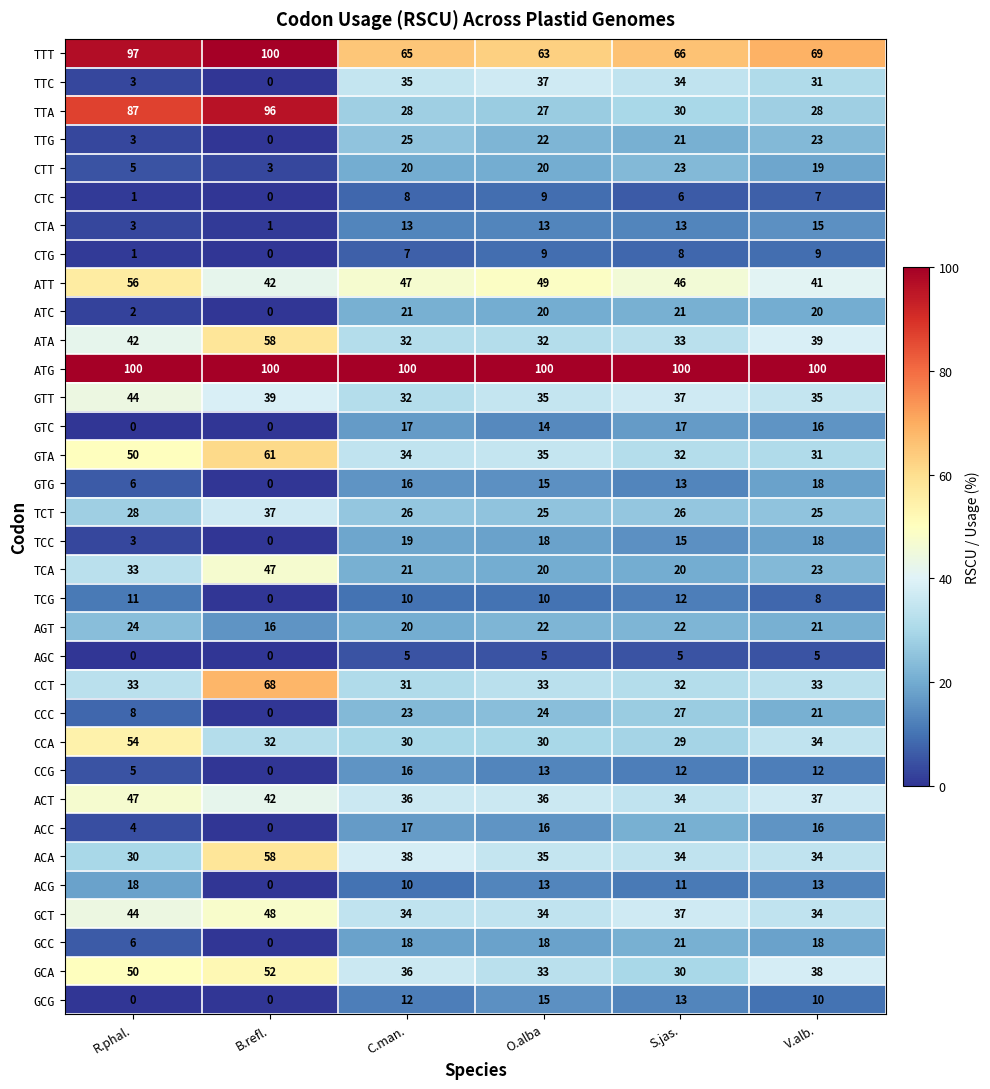

Which series has the largest range (max minus min)?

TTA